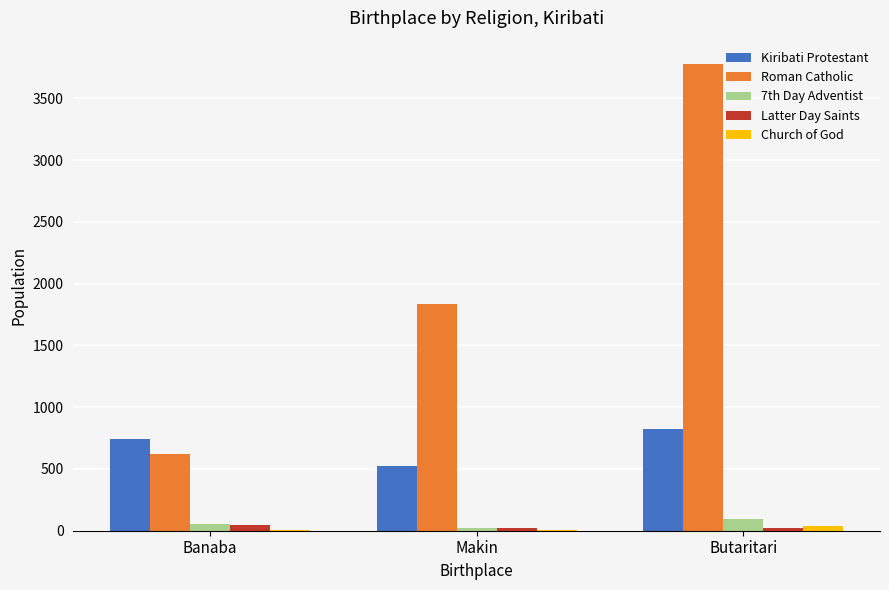

Is the value of Latter Day Saints at Makin greater than the value of Roman Catholic at Banaba?

No